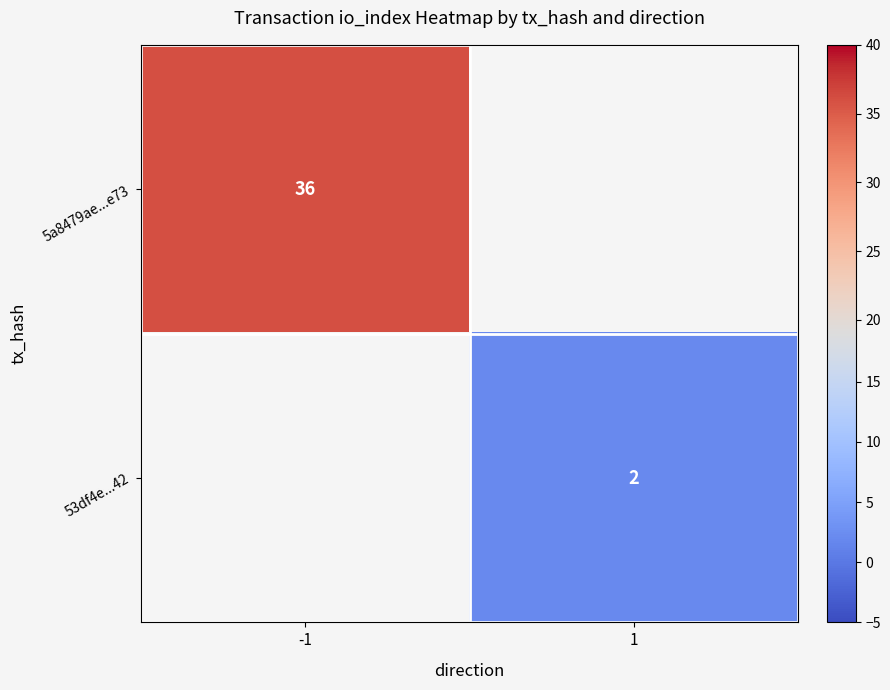

The 53df4e...42 series shows 1 at 1. True or false?

False